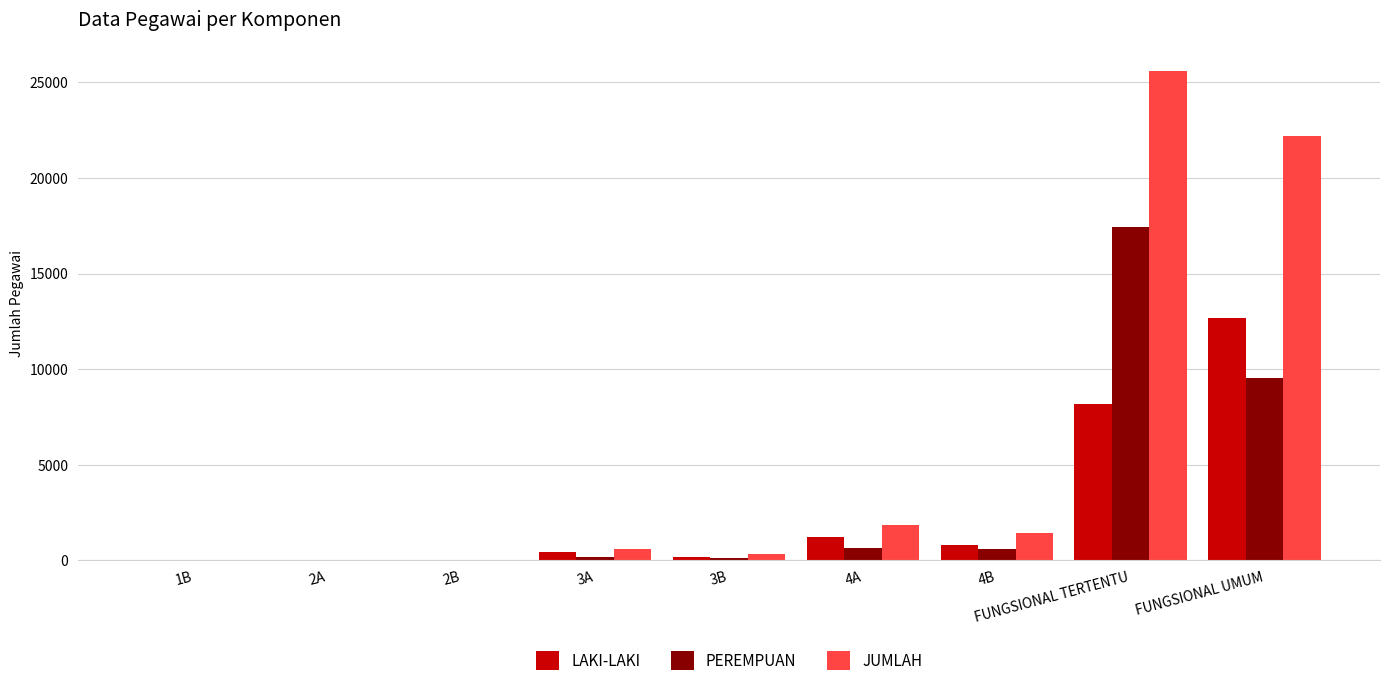

Between 3B and FUNGSIONAL TERTENTU, which series saw the biggest shift?

JUMLAH